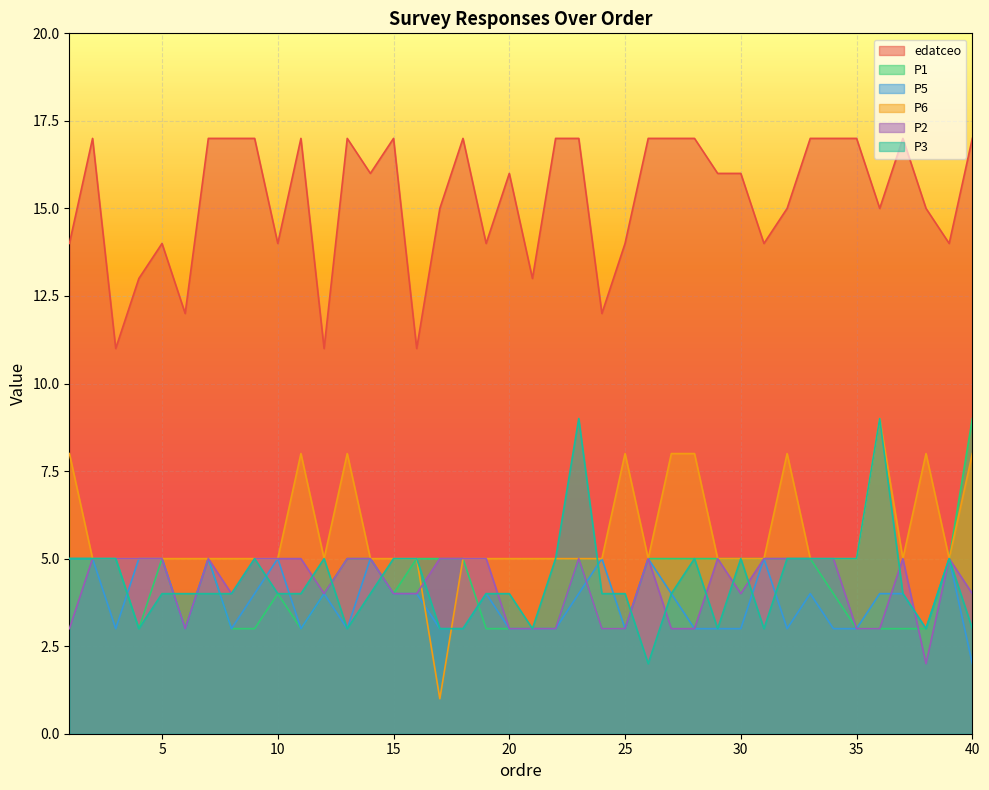

List the series in order of their peak value, lowest first.

P5, P2, P1, P6, P3, edatceo